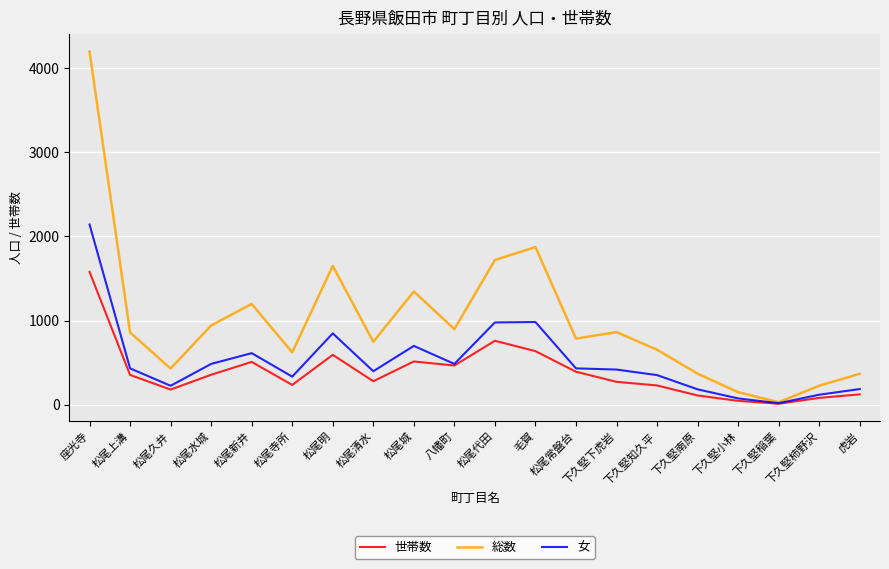

Does the chart have visible grid lines?

Yes